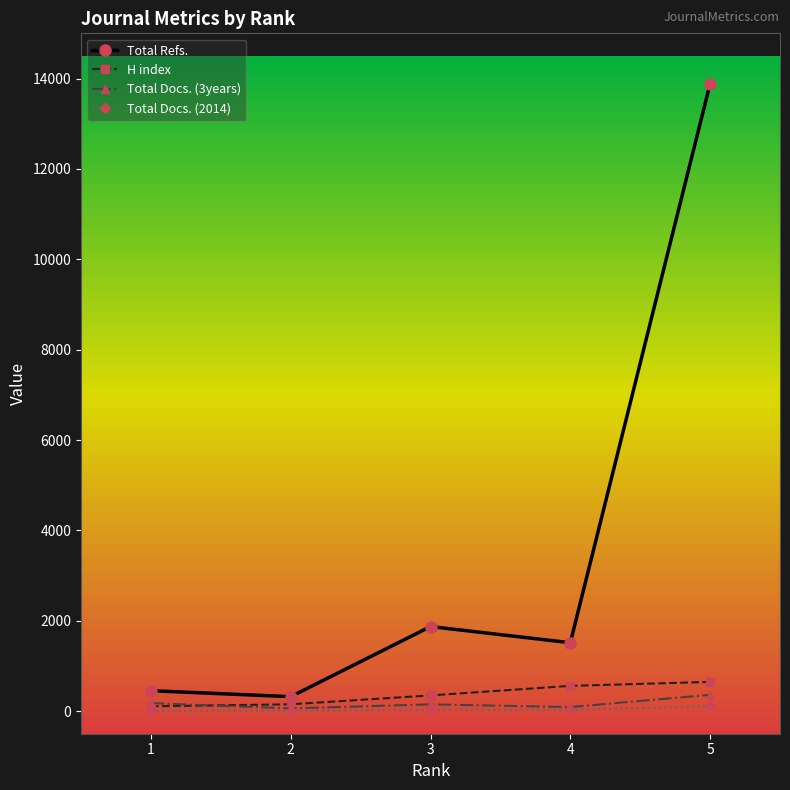

Which series has the largest range (max minus min)?

Total Refs.